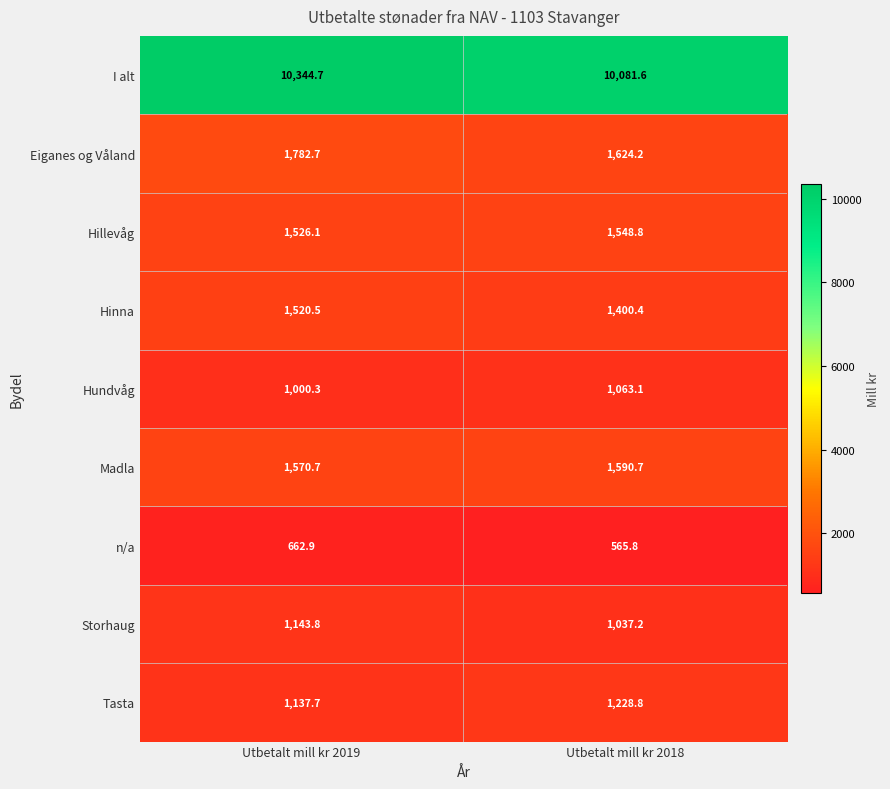

At which category does the chart reach its peak across all series?

Utbetalt mill kr 2019